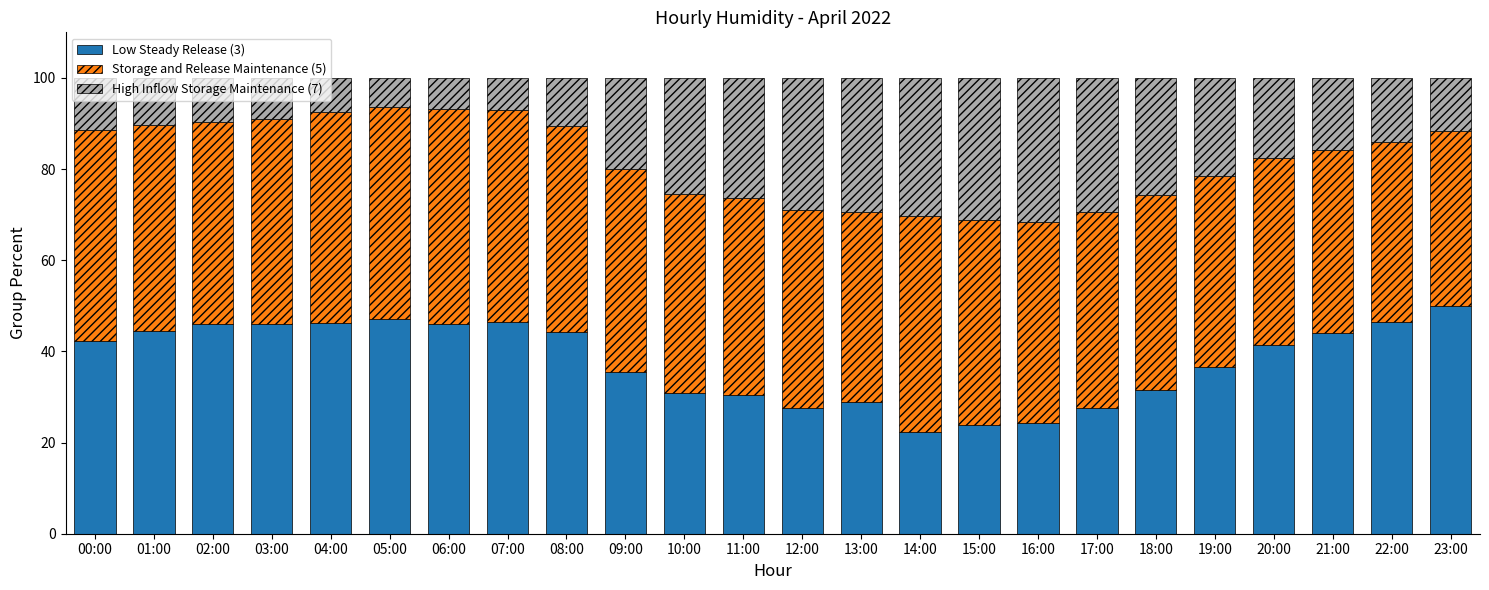

What is the difference between the maximum and second lowest values in the Low Steady Release (3) series?

26.1